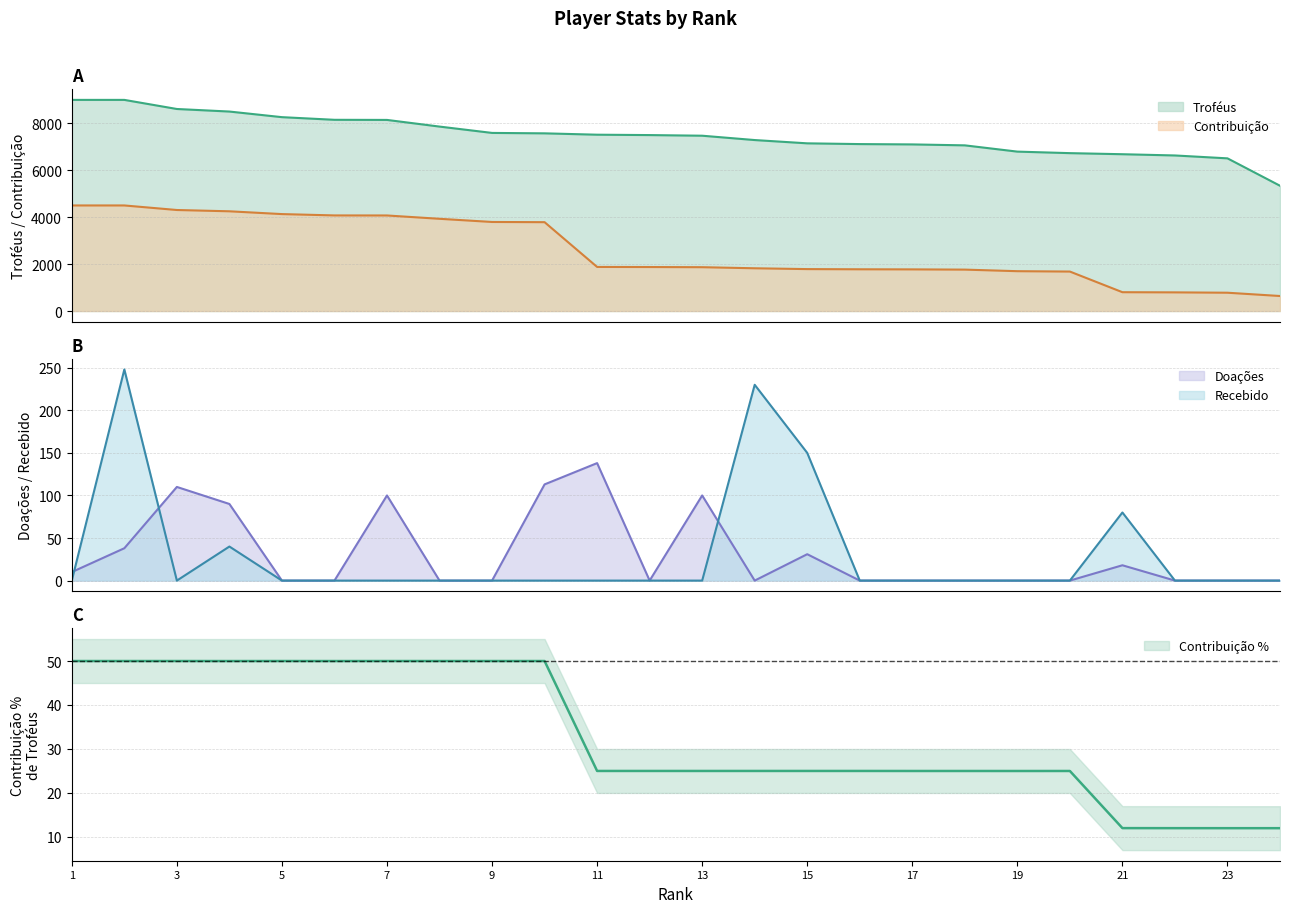

How many data points does each series have?

24